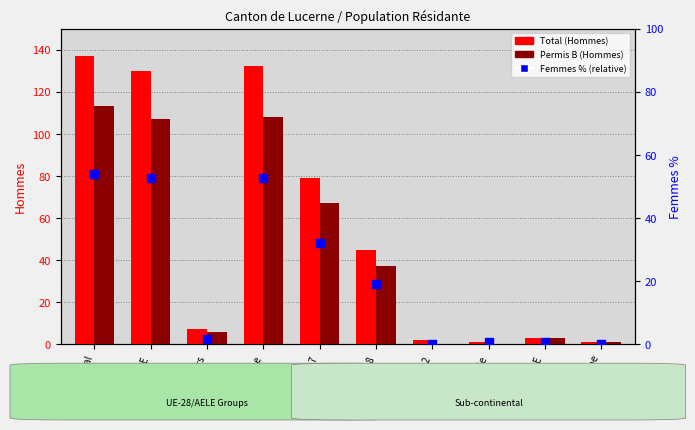

What are all the series names shown in the legend?

Total (Hommes), Permis B (Hommes), Femmes % (relative)